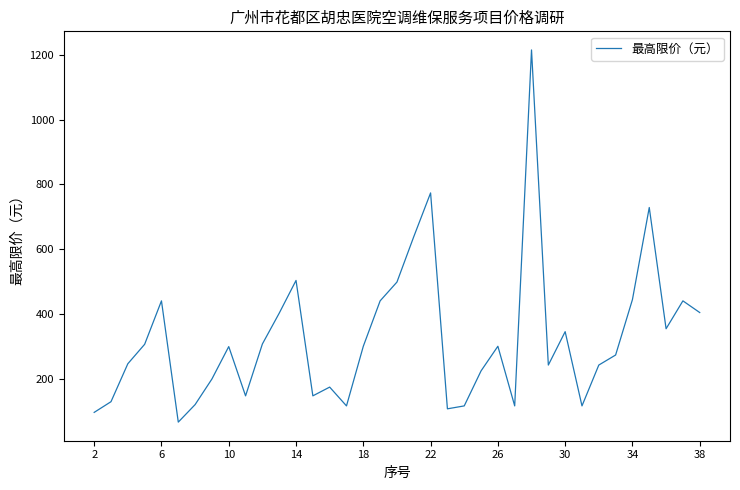

What is the greatest value displayed?

1215